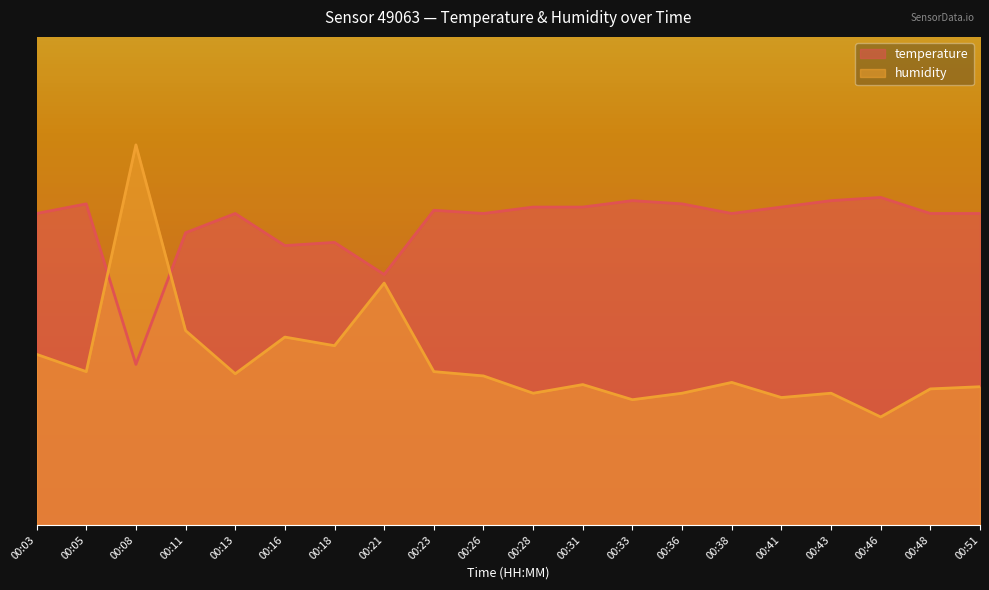

The humidity series shows 34.2 at 00:16. True or false?

True